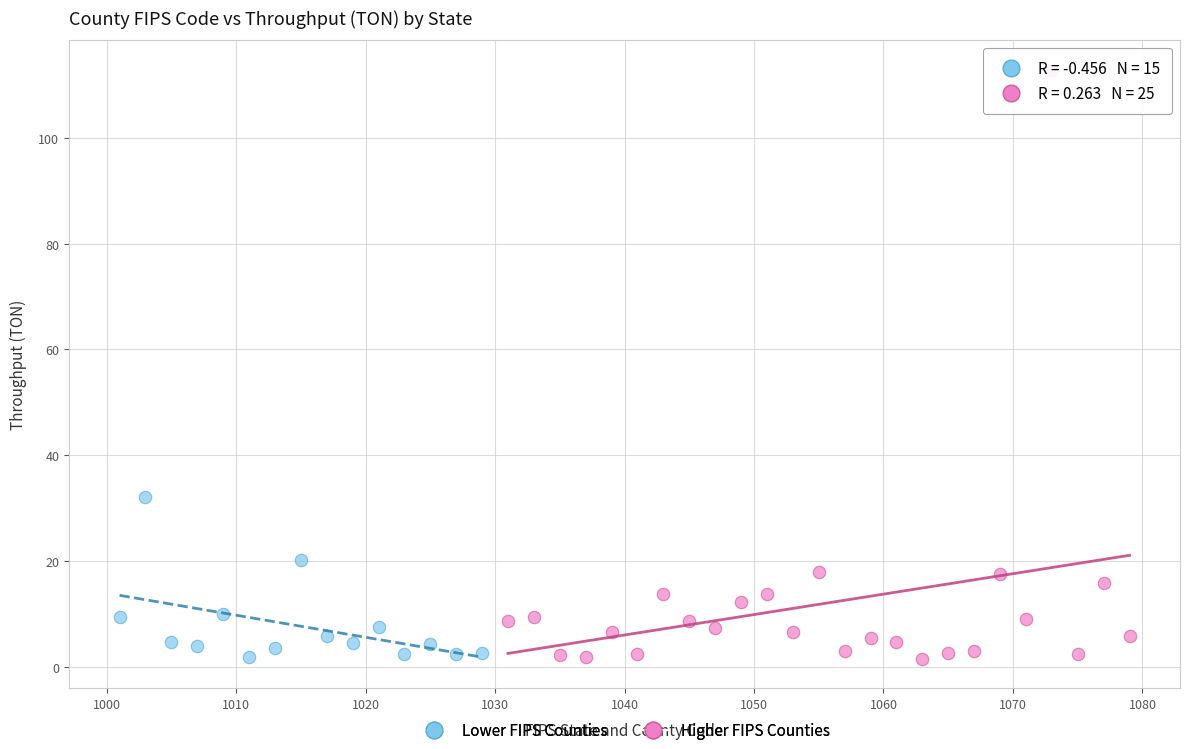

Which series has the widest spread of Y values?

Higher FIPS Counties